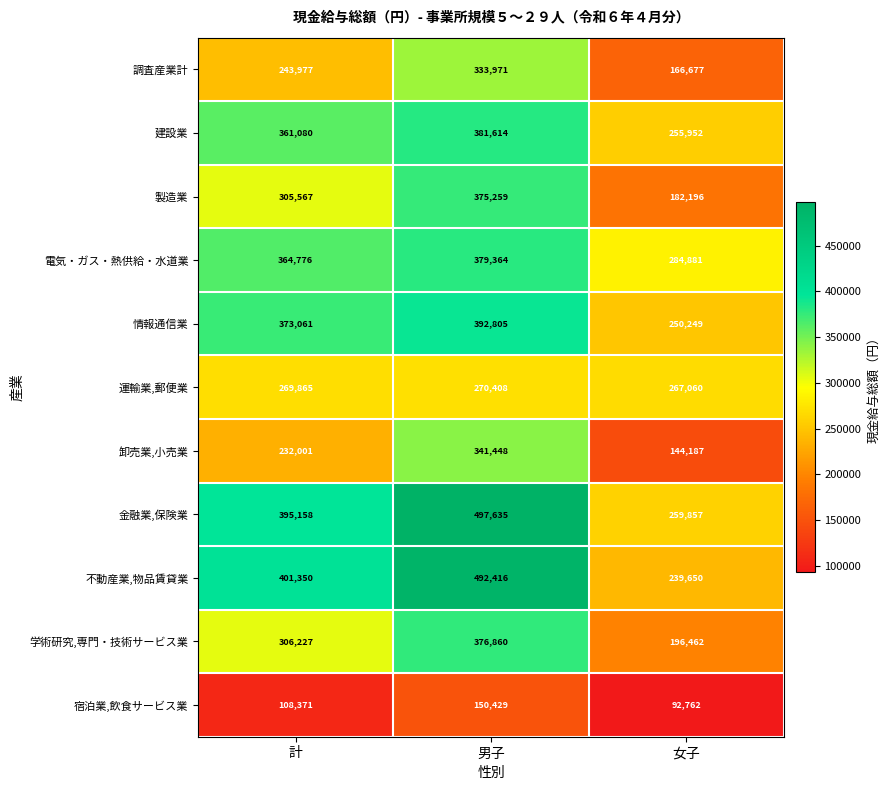

Count the 建設業 values in the range 255952 to 381614.

3